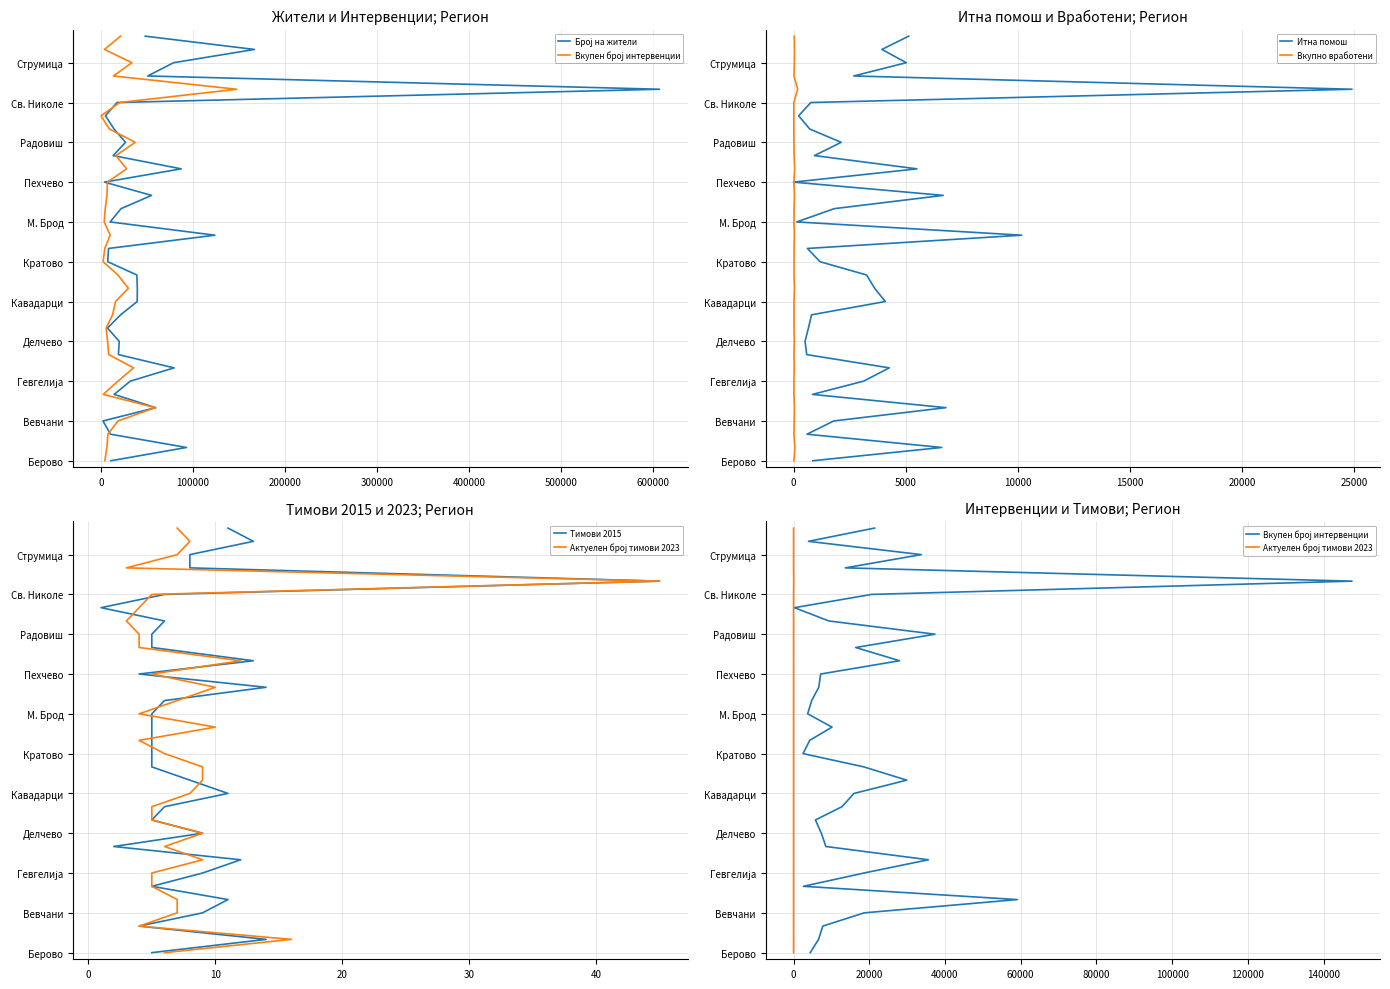

Read the Актуелен број тимови 2023 value at 700000, to the nearest 5.

10